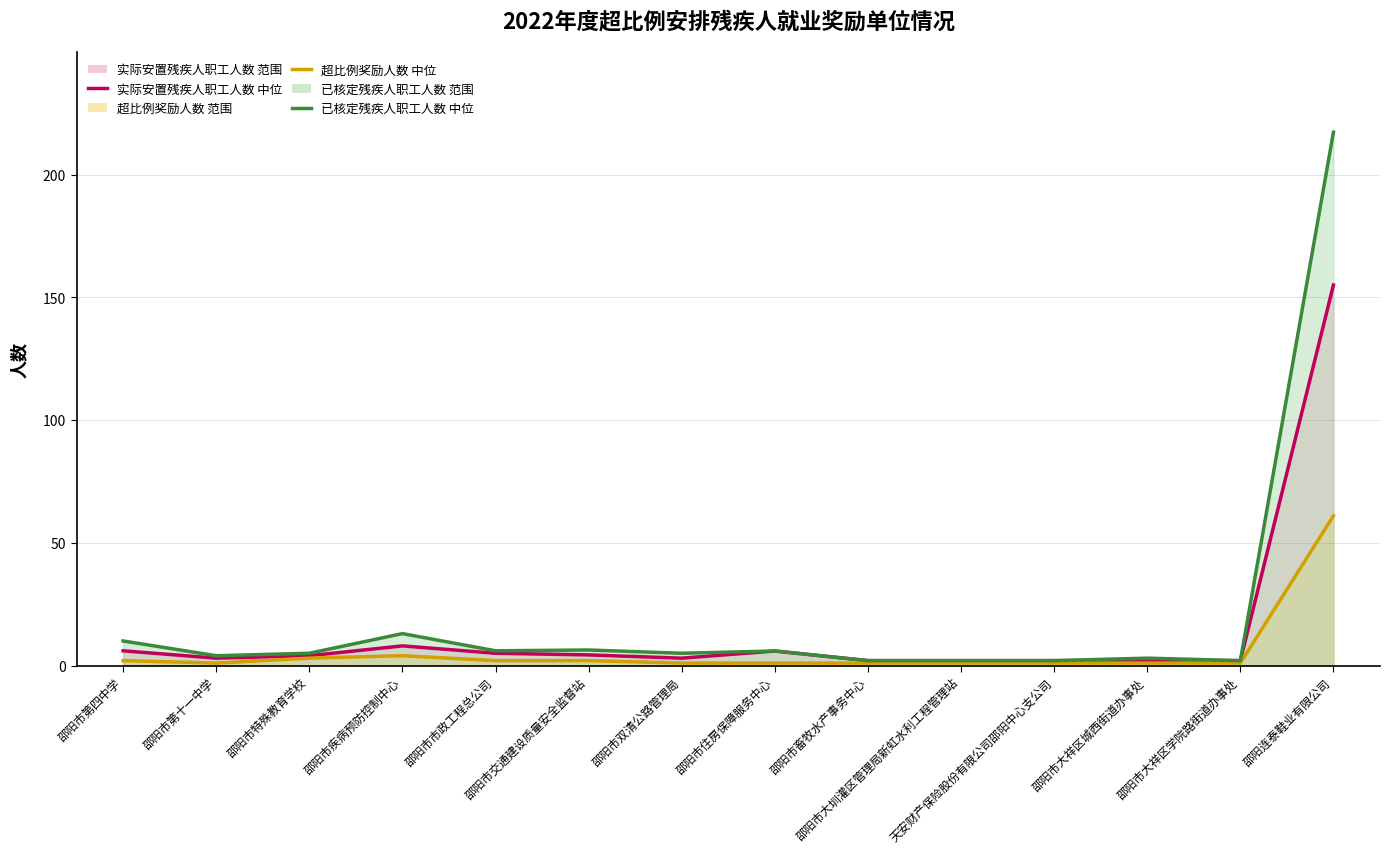

What is the approximate value of 超比例奖励人数 (中位) at 邵阳市大祥区学院路街道办事处?

1.0